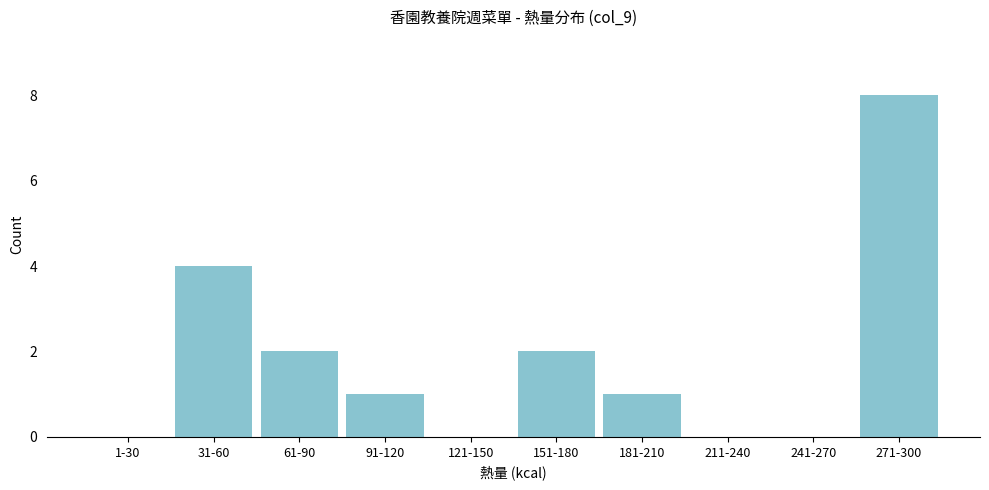

Reading right to left, what are all the values shown in this chart?

271-300=8	241-270=0	211-240=0	181-210=1	151-180=2	121-150=0	91-120=1	61-90=2	31-60=4	1-30=0